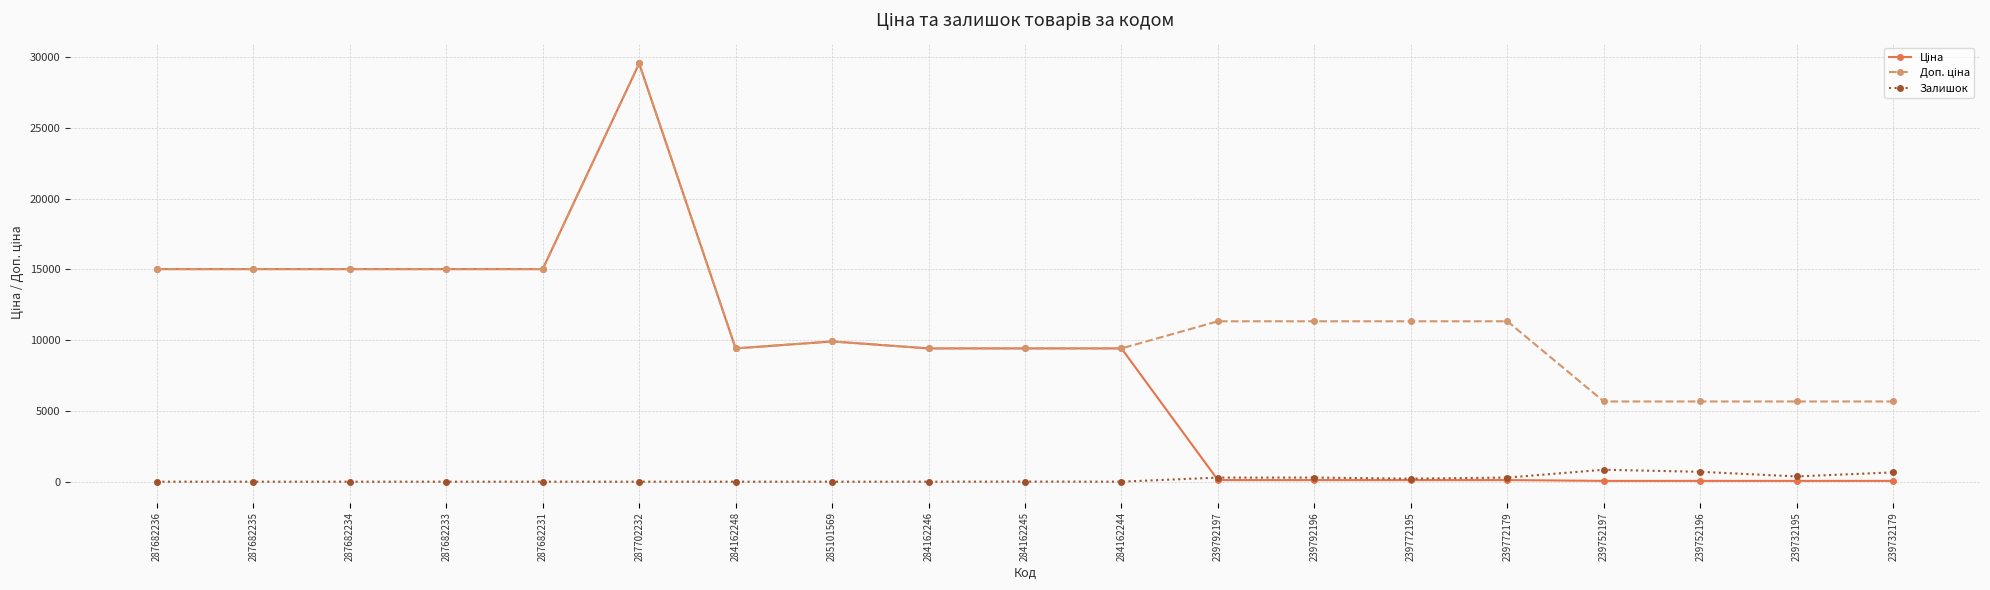

What is the sum of the Залишок values at 287682234 and 284162245?

7.0